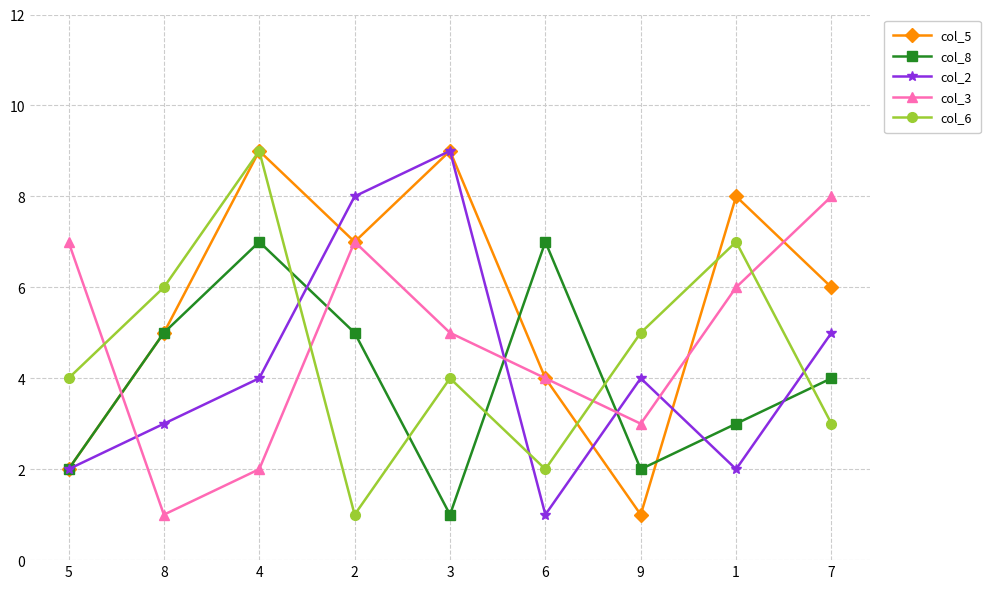

What is the label of the 5th point from the left?

3